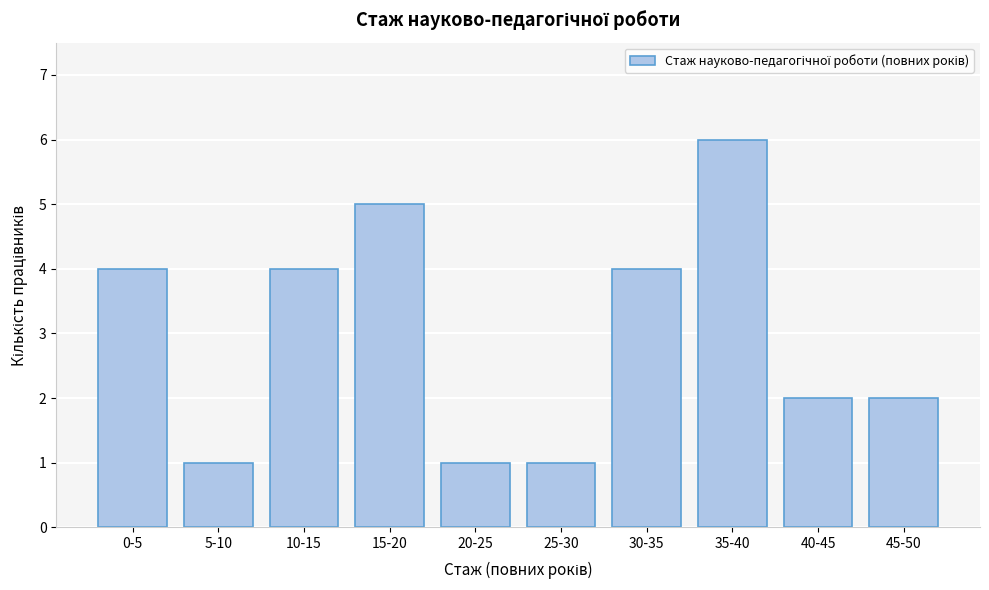

Reading left to right, transcribe all the data shown in this chart.

0-5=4	5-10=1	10-15=4	15-20=5	20-25=1	25-30=1	30-35=4	35-40=6	40-45=2	45-50=2